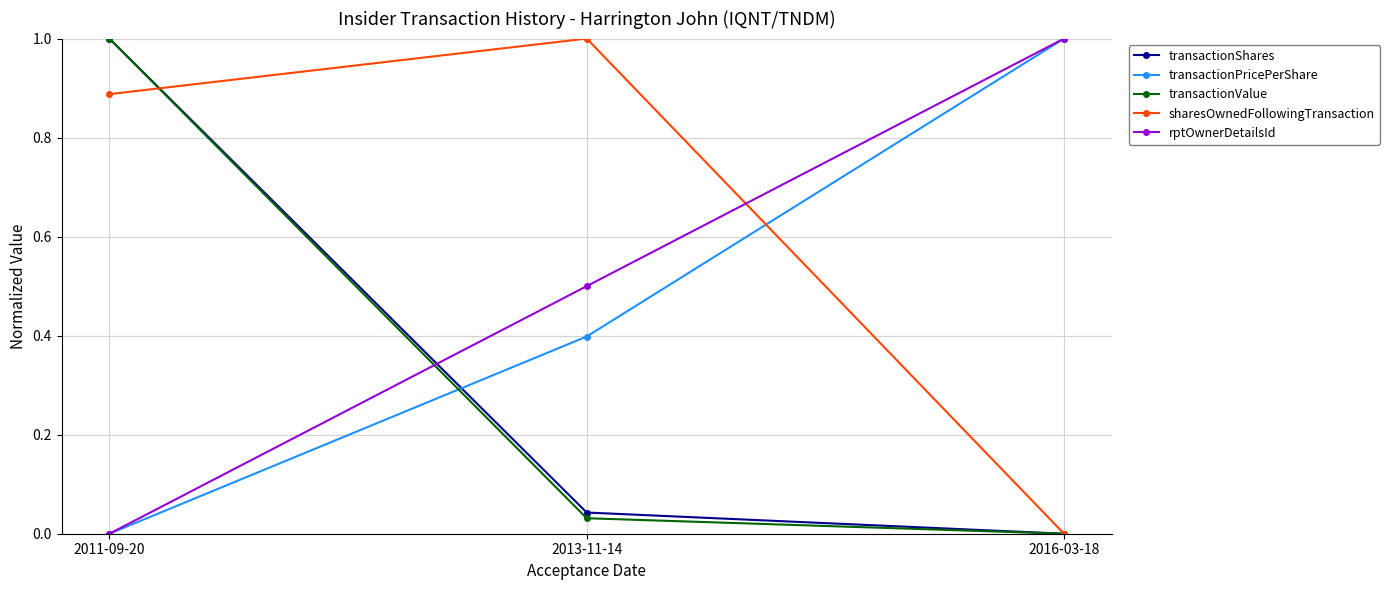

True or false: sharesOwnedFollowingTransaction has a value of 0.6 at 2016-03-18.

False